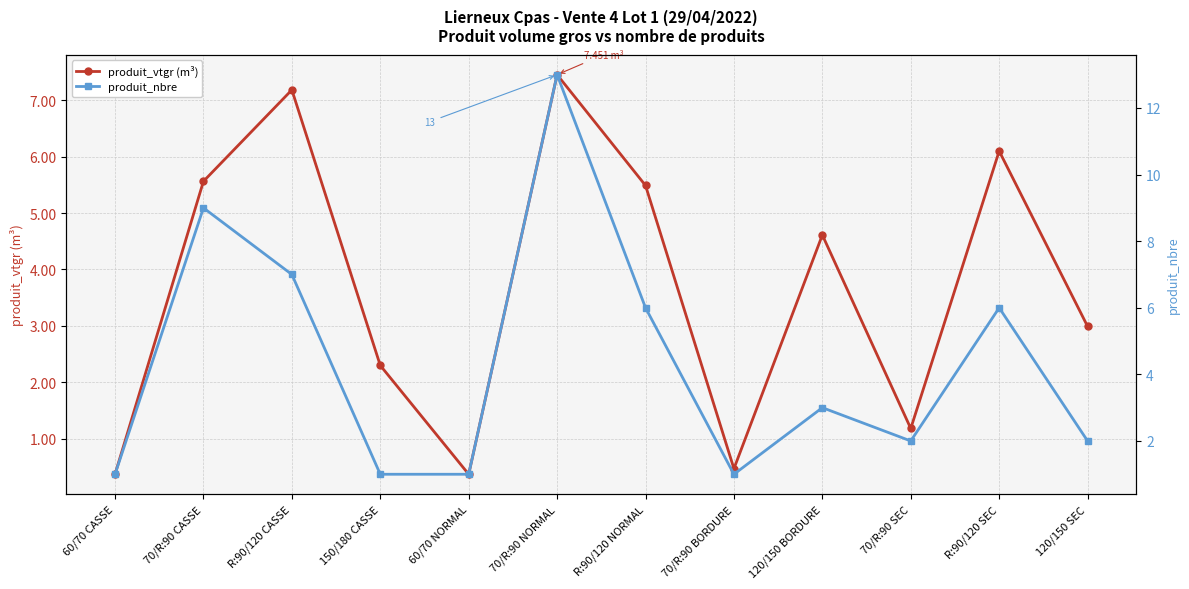

What are all the series names shown in the legend?

produit_vtgr (m³), produit_nbre